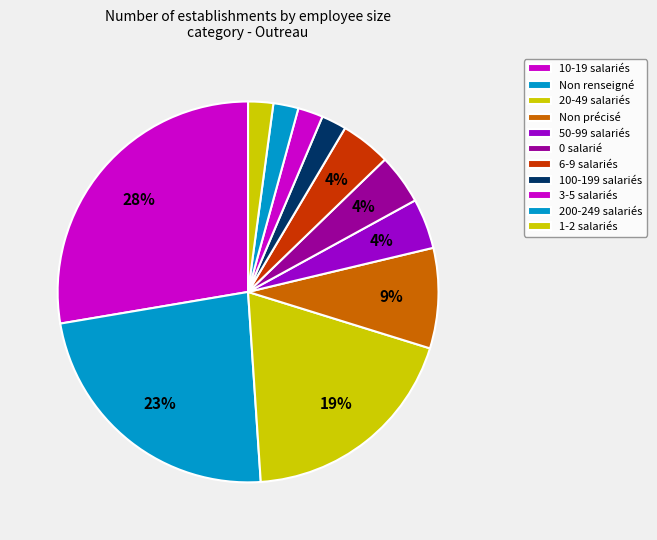

How many slices are in this pie chart?

11